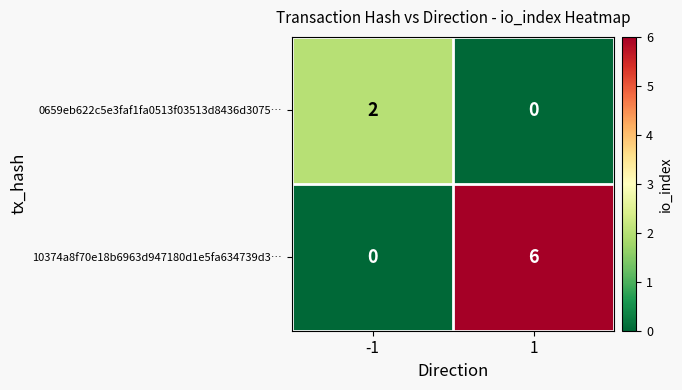

Which series has the largest total across all categories?

10374a8f70e18b6963d947180d1e5fa634739d3…